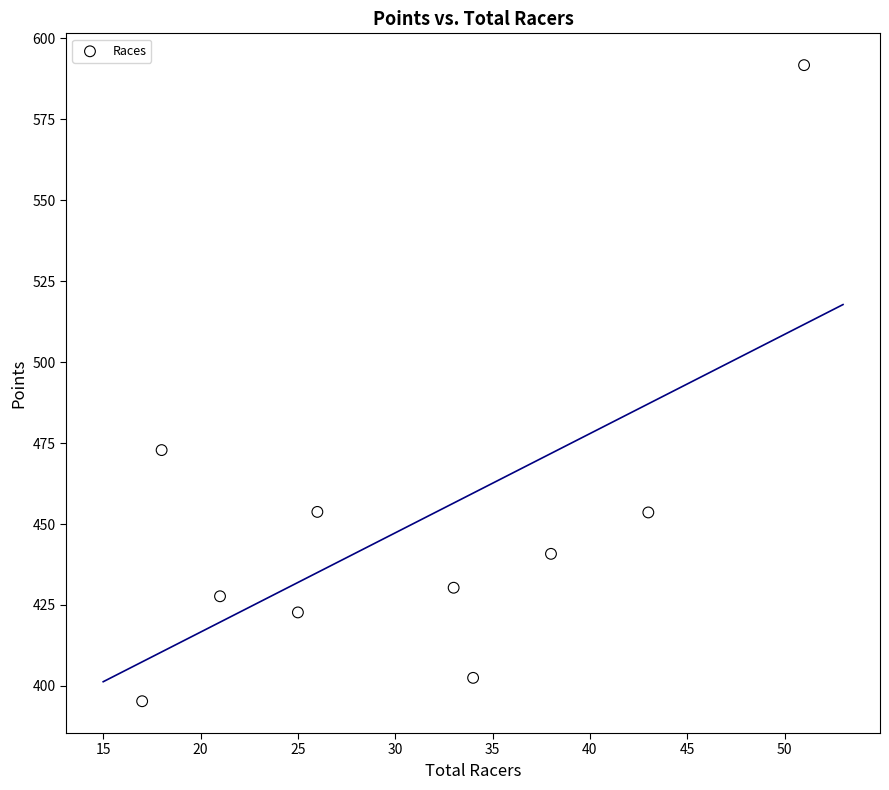

What Y value in the scatter plot is closest to 493?

472.8